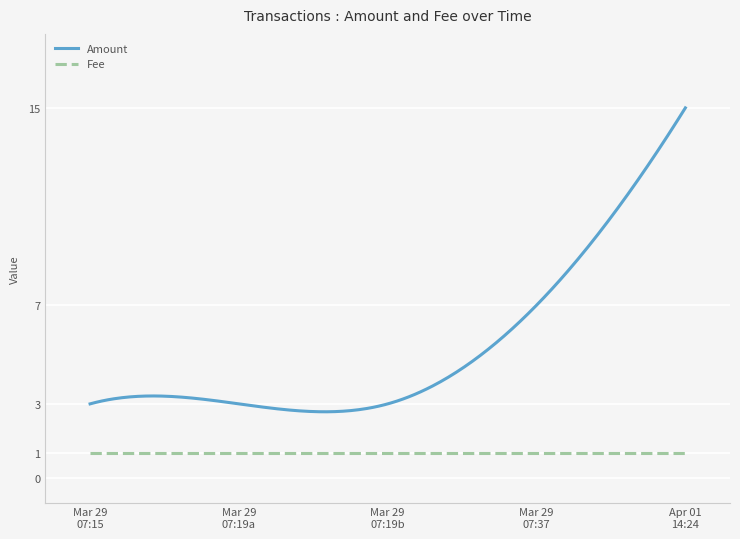

What is the minimum value shown in the chart?

1.0